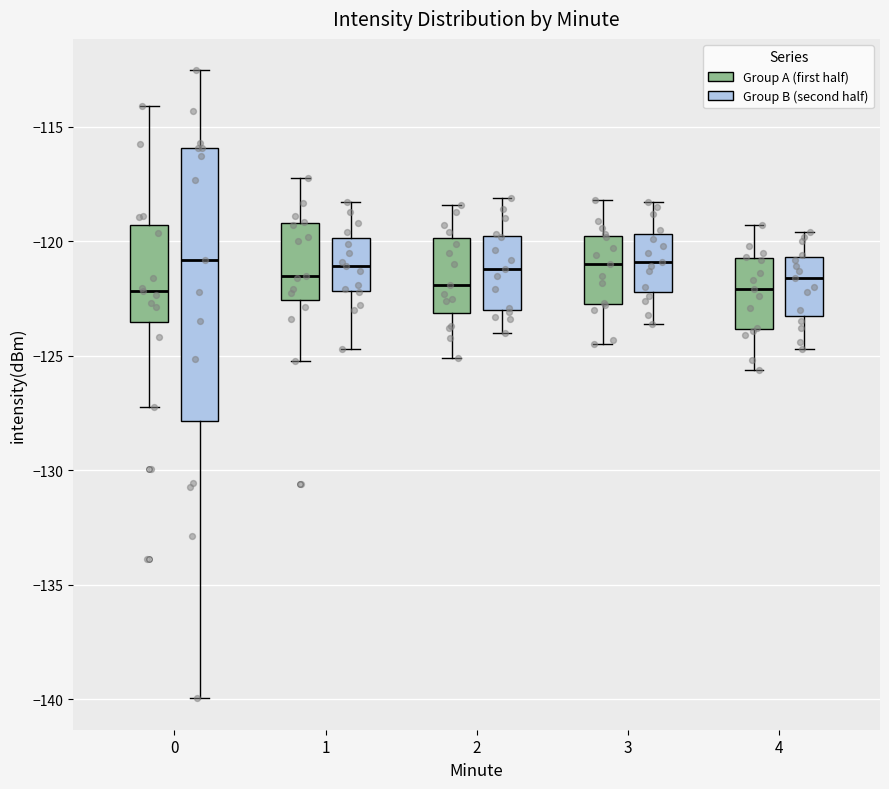

Reading left to right, transcribe this box plot: for each box, give where its median line is, the range the box spans, and where its two whiskers end, as read against the y-axis. The values are not printed on the chart, so give them approximately, as read against the axis.

0 (Group A (first half)): median -122.0, box -123.5 to -119.5, whiskers -127.0 to -114.0
0 (Group B (second half)): median -121.0, box -128.0 to -116.0, whiskers -140.0 to -112.5
1 (Group A (first half)): median -121.5, box -122.5 to -119.0, whiskers -125.0 to -117.5
1 (Group B (second half)): median -121.0, box -122.0 to -120.0, whiskers -124.5 to -118.5
2 (Group A (first half)): median -122.0, box -123.0 to -120.0, whiskers -125.0 to -118.5
2 (Group B (second half)): median -121.0, box -123.0 to -119.5, whiskers -124.0 to -118.0
3 (Group A (first half)): median -121.0, box -122.5 to -119.5, whiskers -124.5 to -118.0
3 (Group B (second half)): median -121.0, box -122.0 to -119.5, whiskers -123.5 to -118.5
4 (Group A (first half)): median -122.0, box -124.0 to -120.5, whiskers -125.5 to -119.5
4 (Group B (second half)): median -121.5, box -123.0 to -120.5, whiskers -124.5 to -119.5